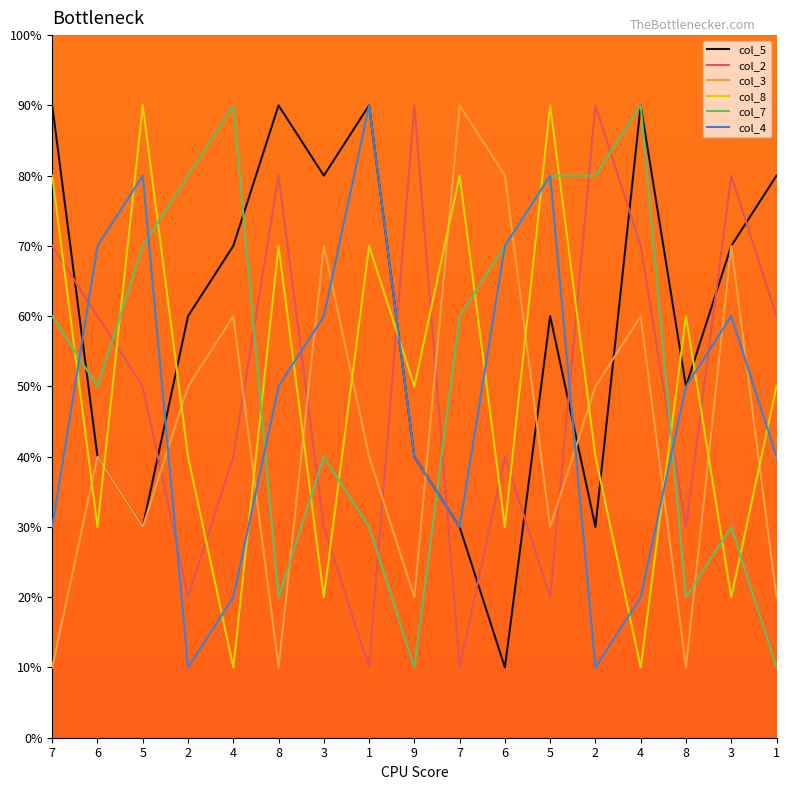

Rank the series at 8 from lowest to highest value.

col_3, col_7, col_4, col_8, col_2, col_5